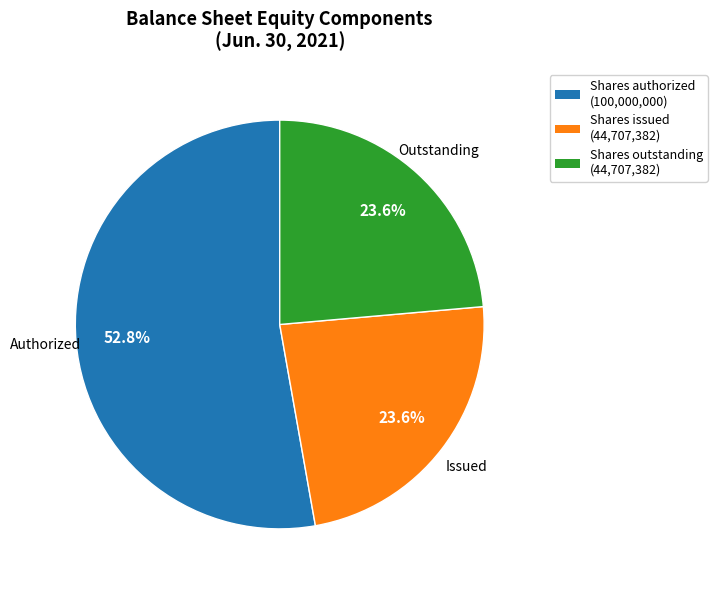

How many segments does this pie chart have?

3